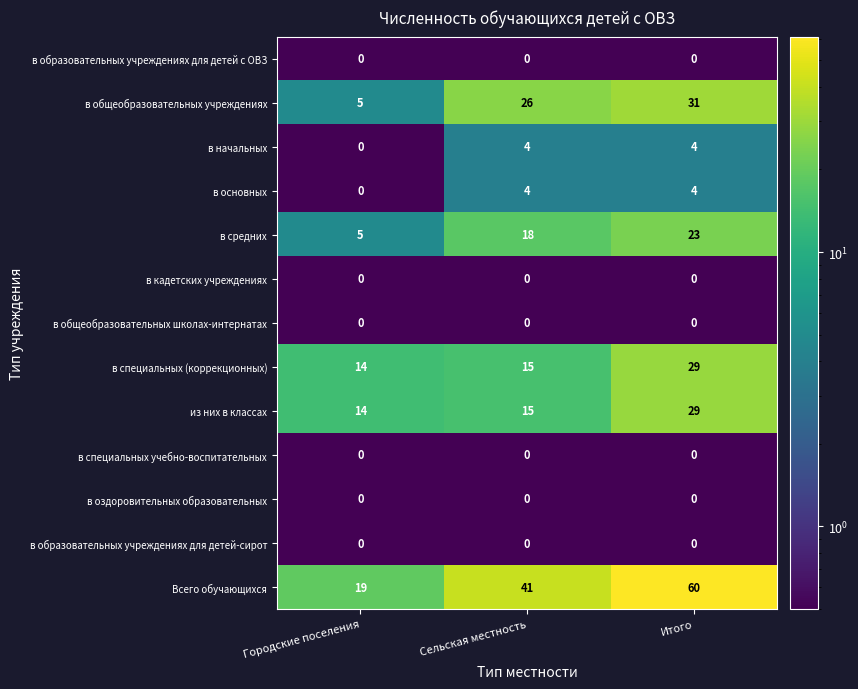

What is the average value of the в начальных series?

3